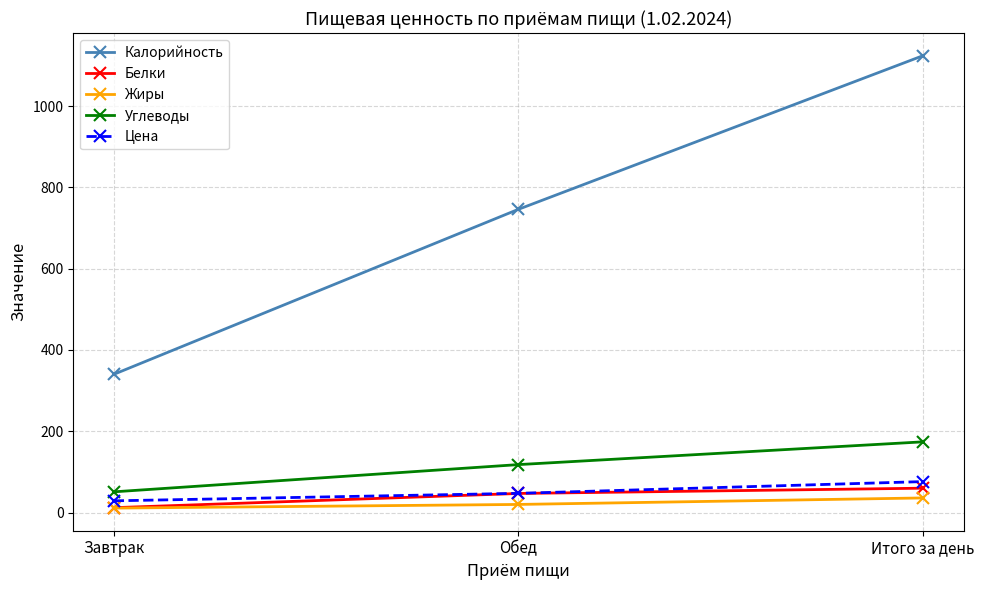

How many series are shown in this chart?

5